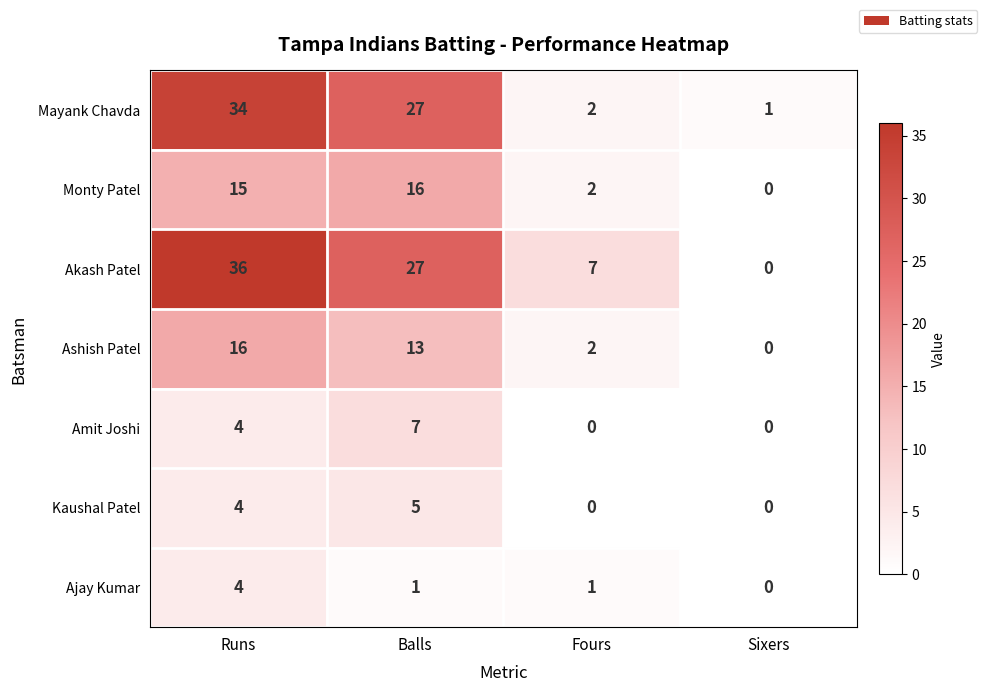

How many data points does each series have?

4